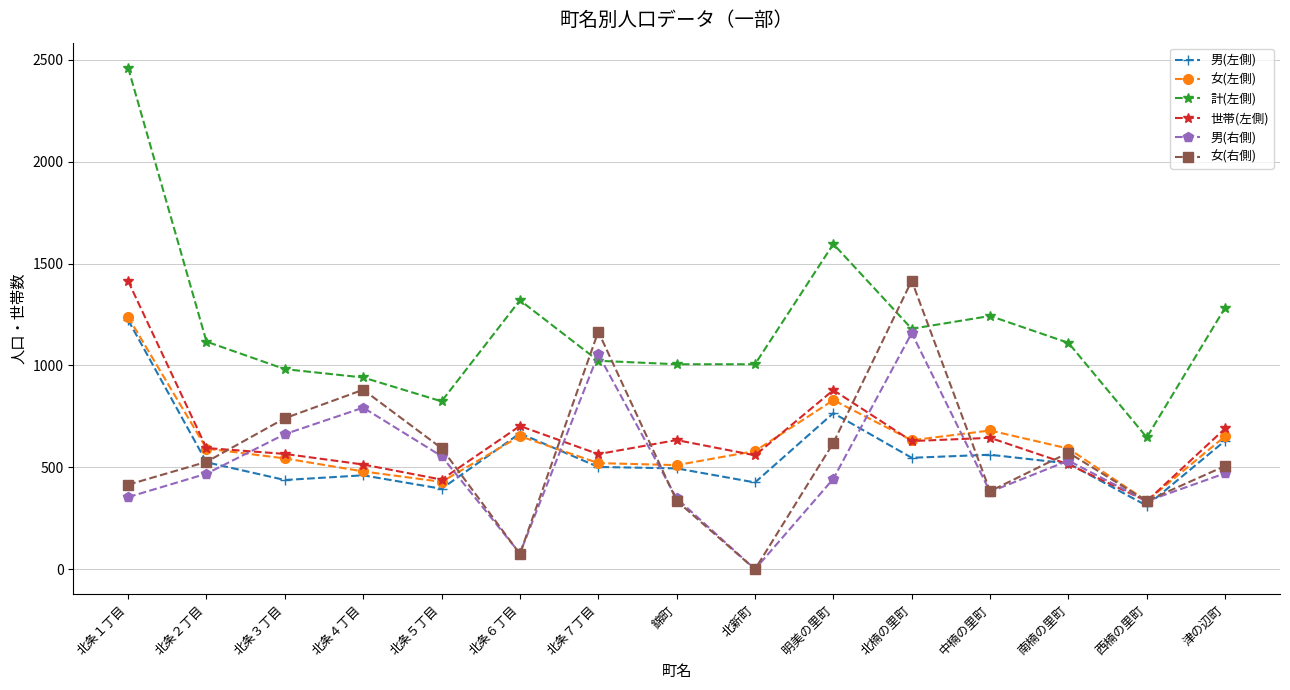

What is the total value across all series at 北条２丁目?

3825